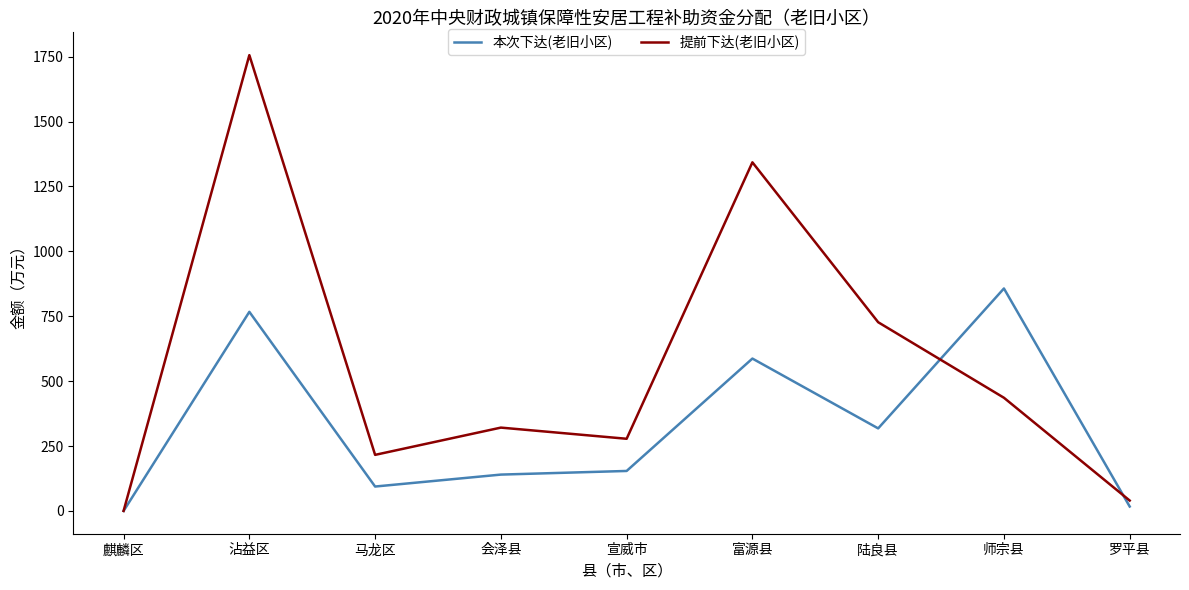

Where is the first local minimum for 提前下达(老旧小区)?

马龙区